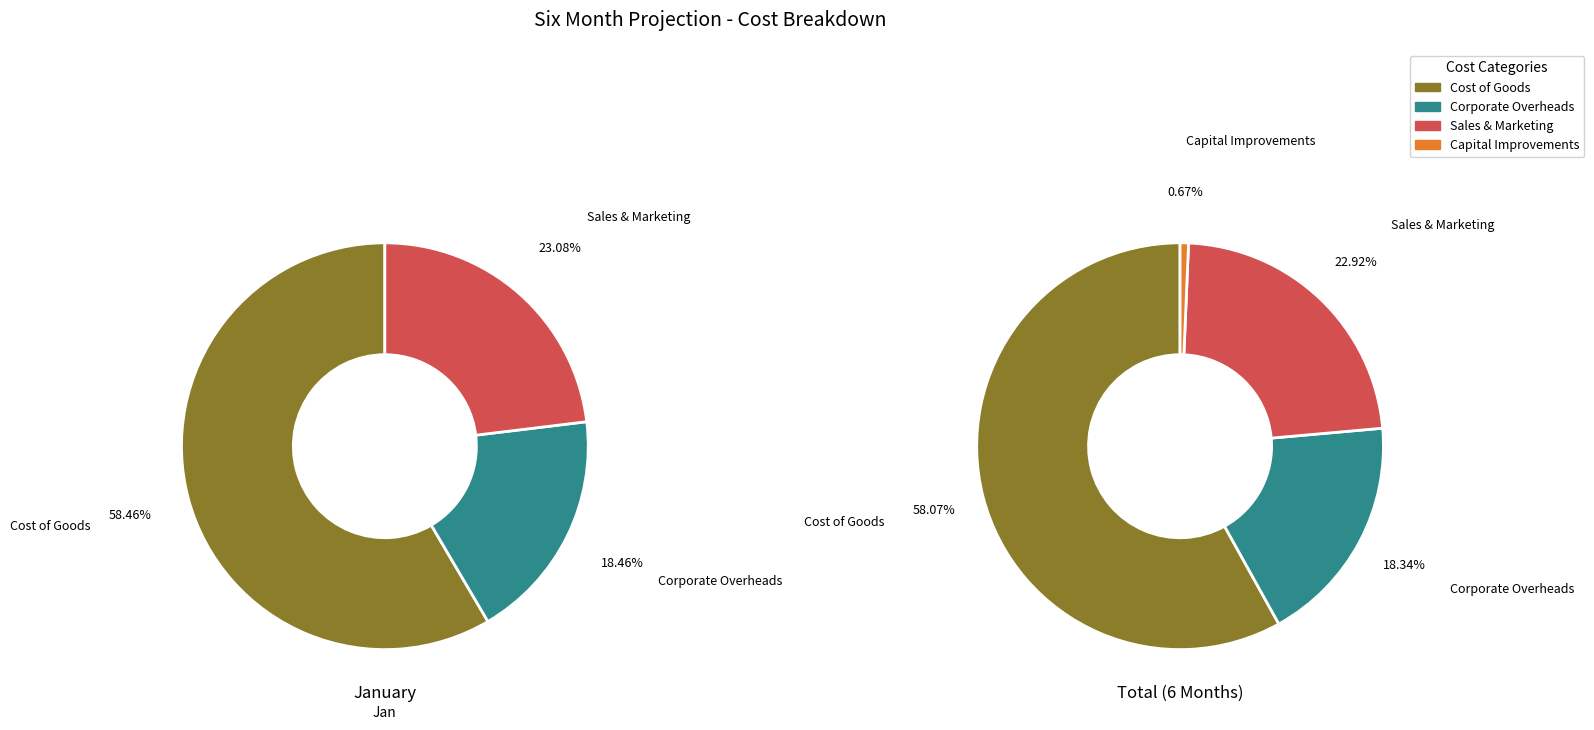

What is the largest slice in the pie chart?

Cost of Goods